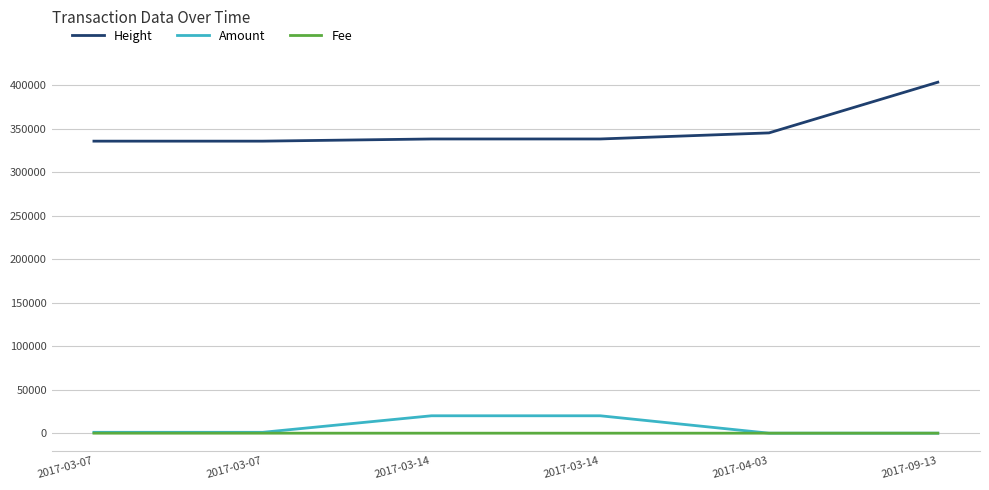

At which category is the sum across all series the highest?

2017-09-13